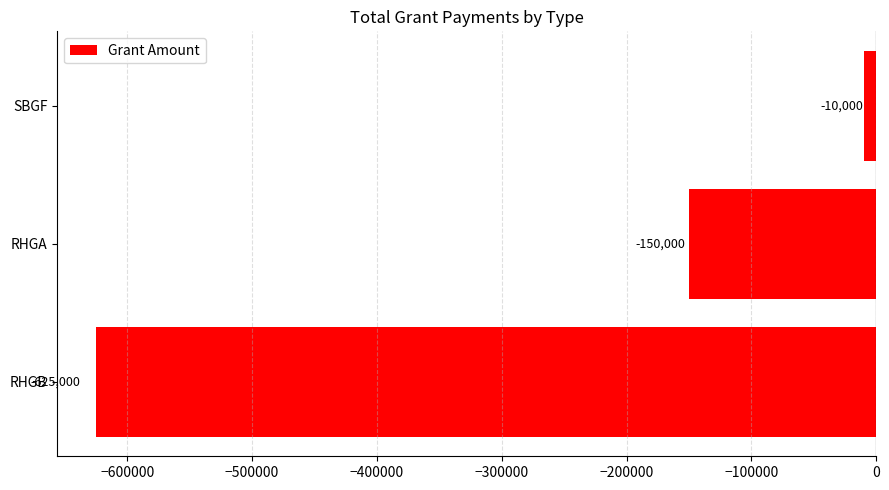

Which category has the highest value across all series?

SBGF